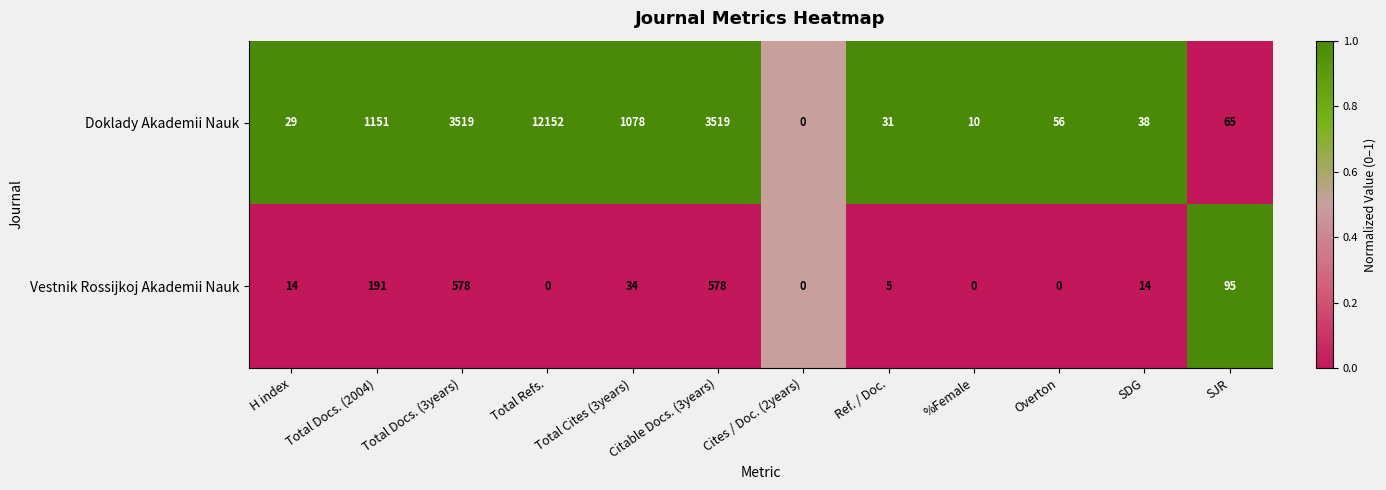

At which category is the sum across all series the highest?

Total Refs.